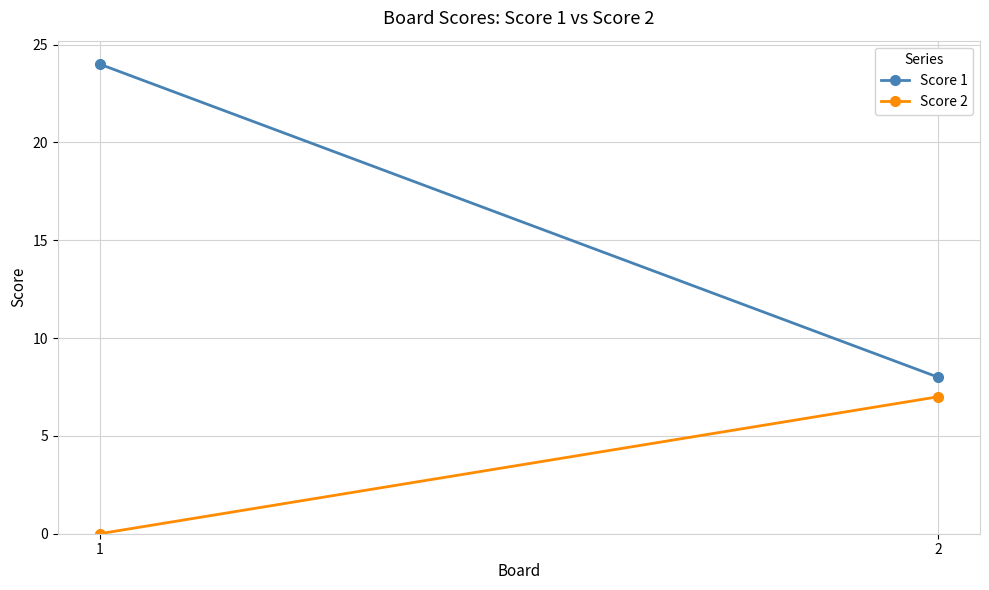

What is the greatest value displayed?

24